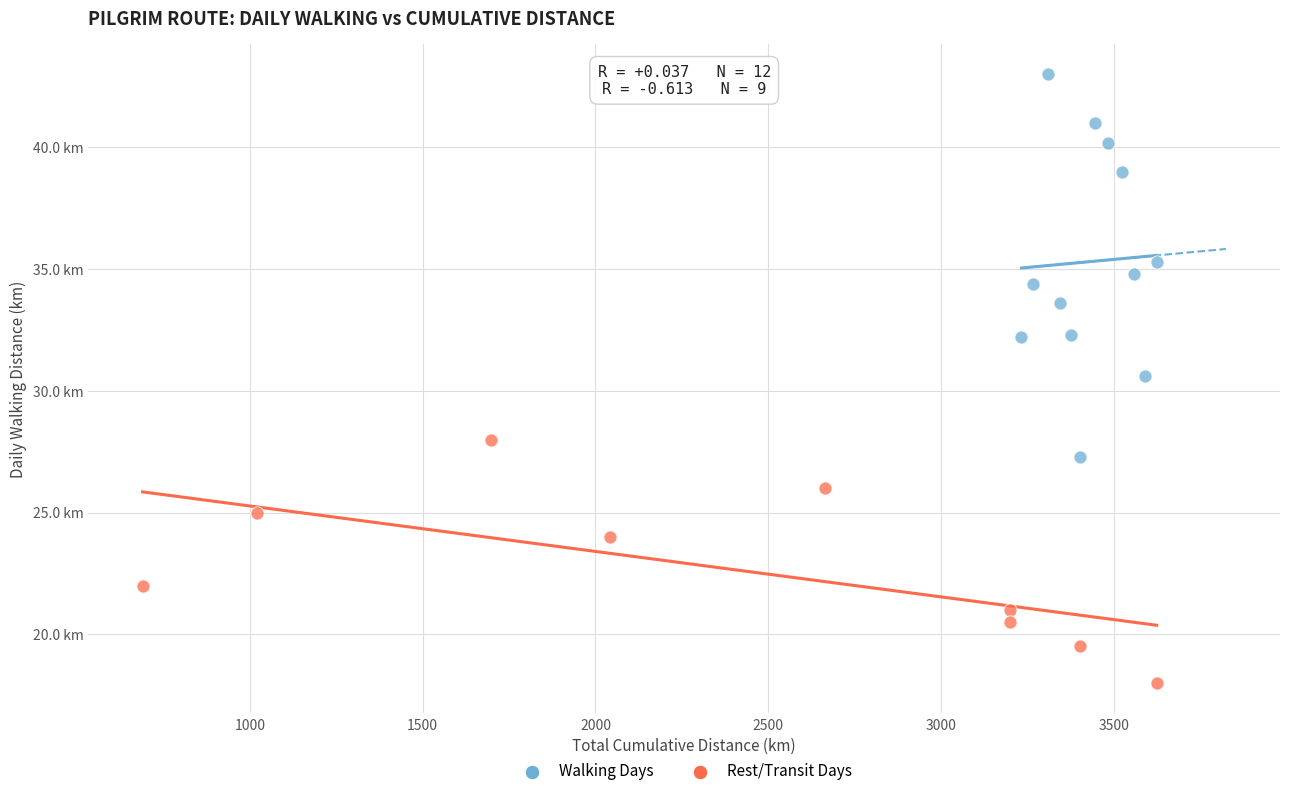

What are all the series names shown in the legend?

Walking Days, Rest/Transit Days